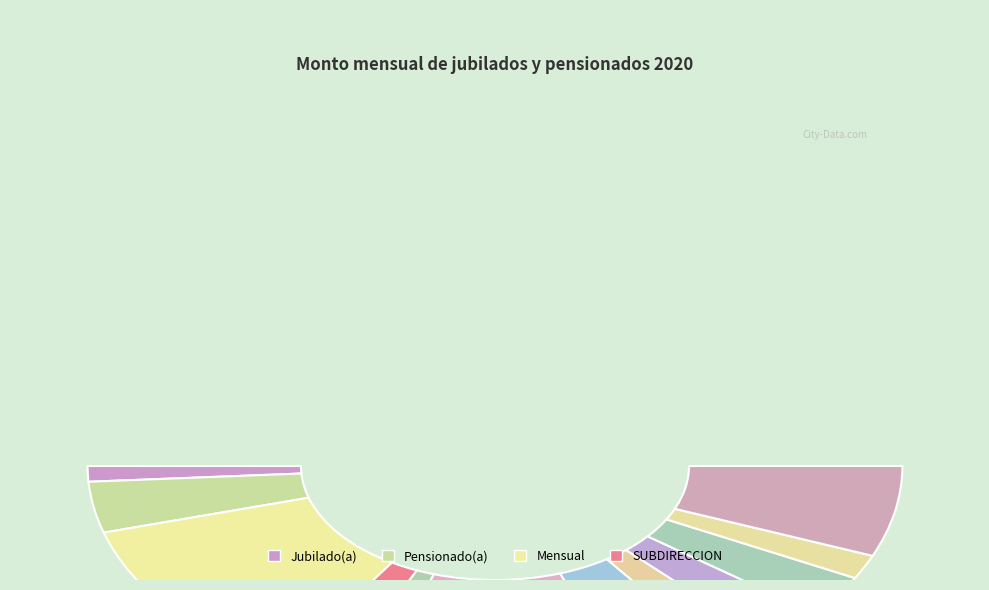

What is the smallest slice in the pie chart?

ARMENTA BARRON